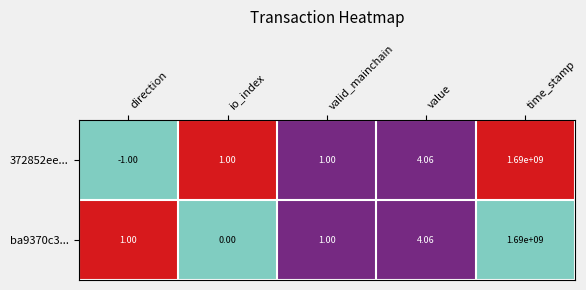

Where is 372852ee... nearest to the value 844999999?

value